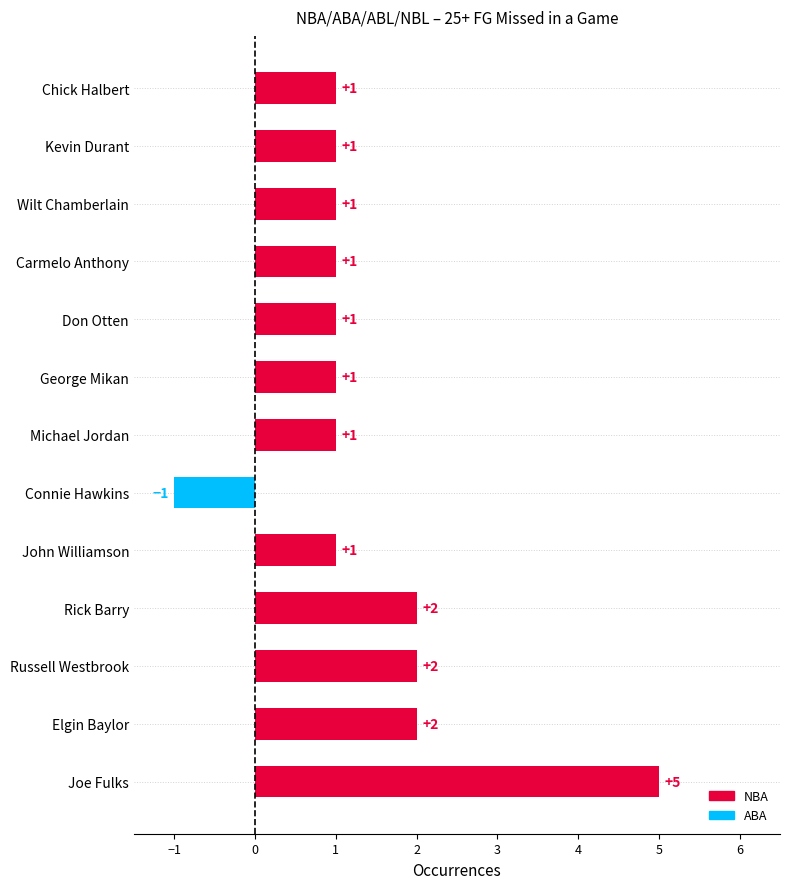

The chart shows a value of 2 at Carmelo Anthony. True or false?

False